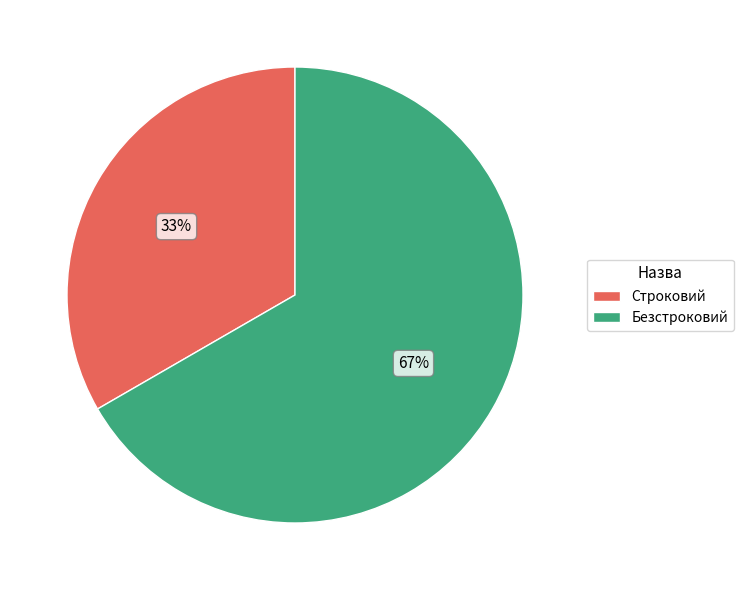

To the nearest percent, what is the combined percentage of Строковий and Безстроковий?

100%